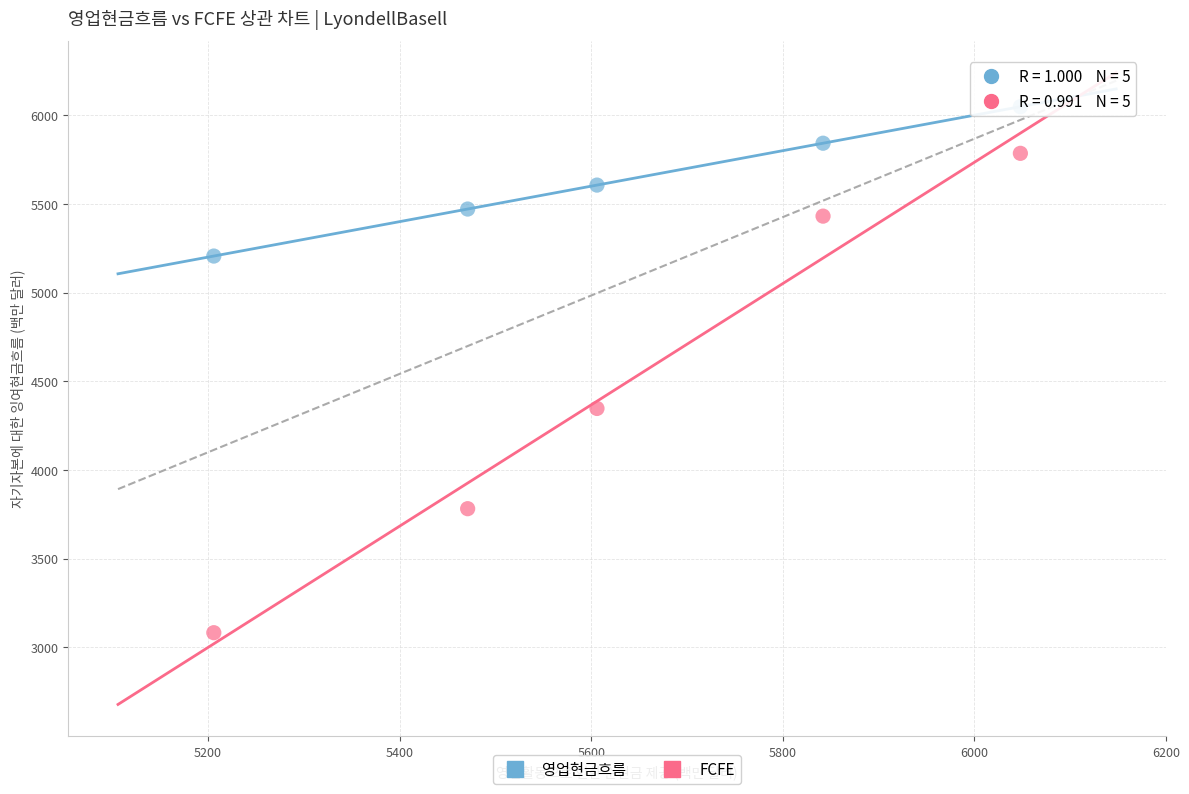

Across all data points, what is the range of Y values (max minus min)?

2965